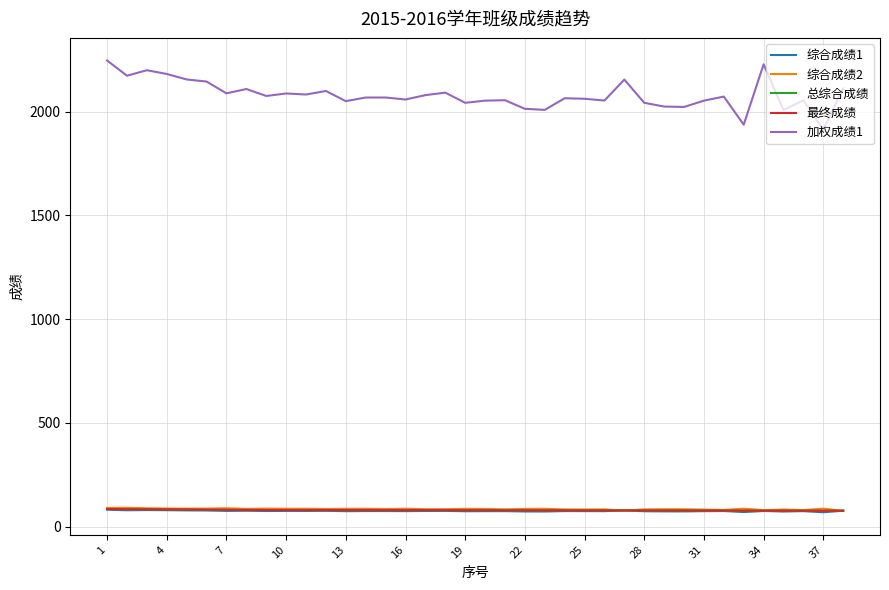

Which series has the widest spread of values?

加权成绩1